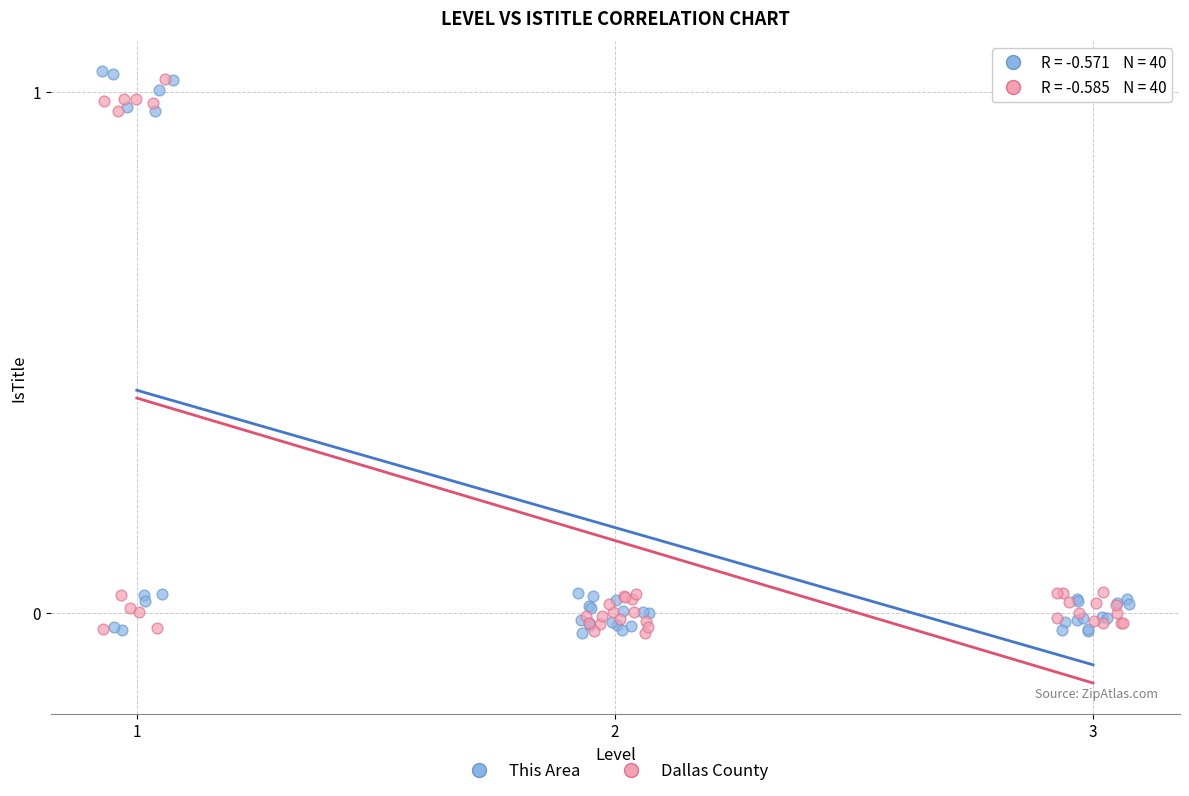

What are all the series names shown in the legend?

This Area, Dallas County